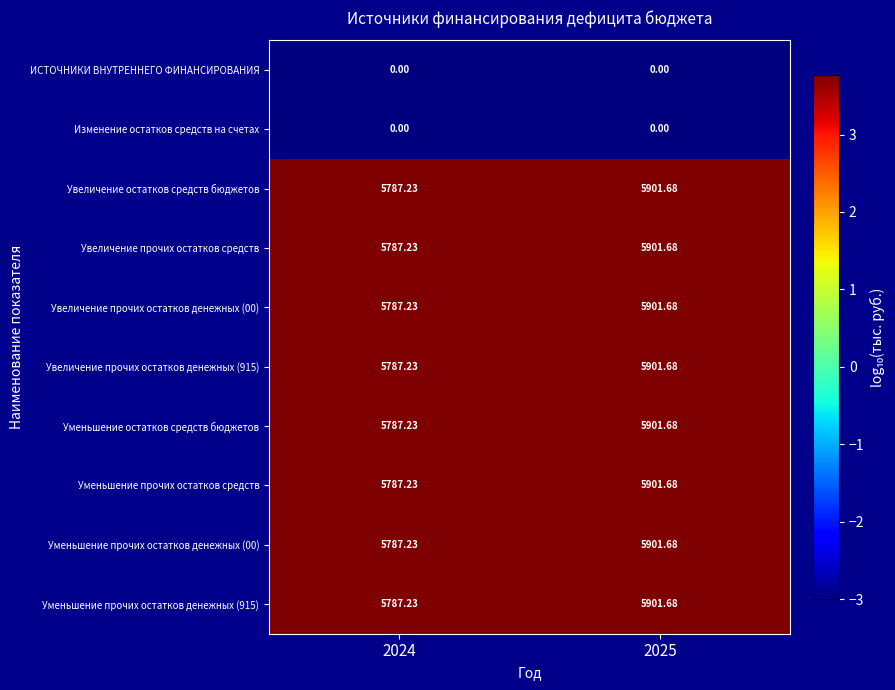

Is the value of Изменение остатков средств на счетах at 2024 greater than the value of Увеличение прочих остатков денежных (00) at 2025?

No